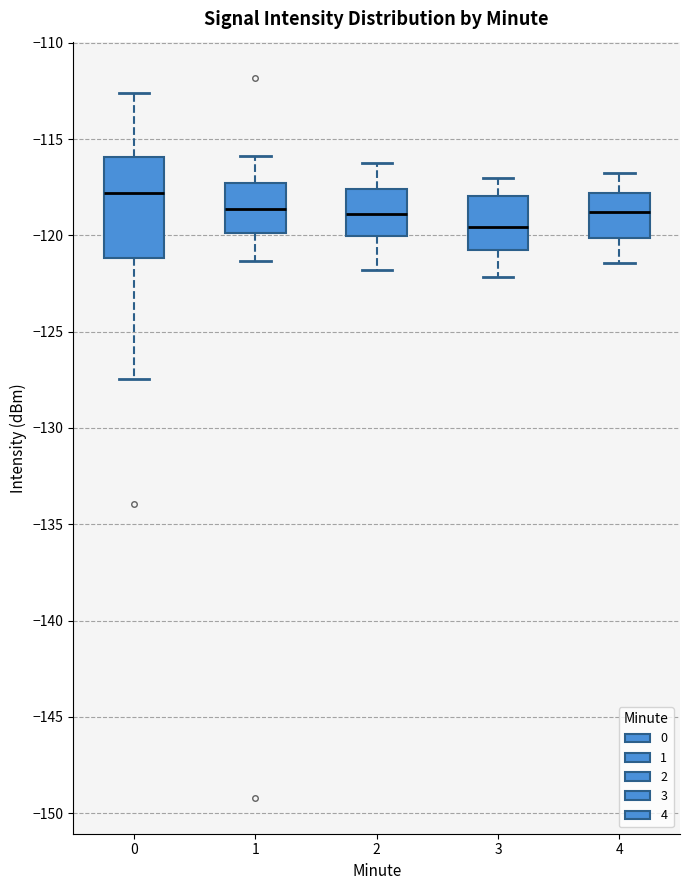

Comparing the boxes themselves (not the whiskers), which one is the tallest?

0